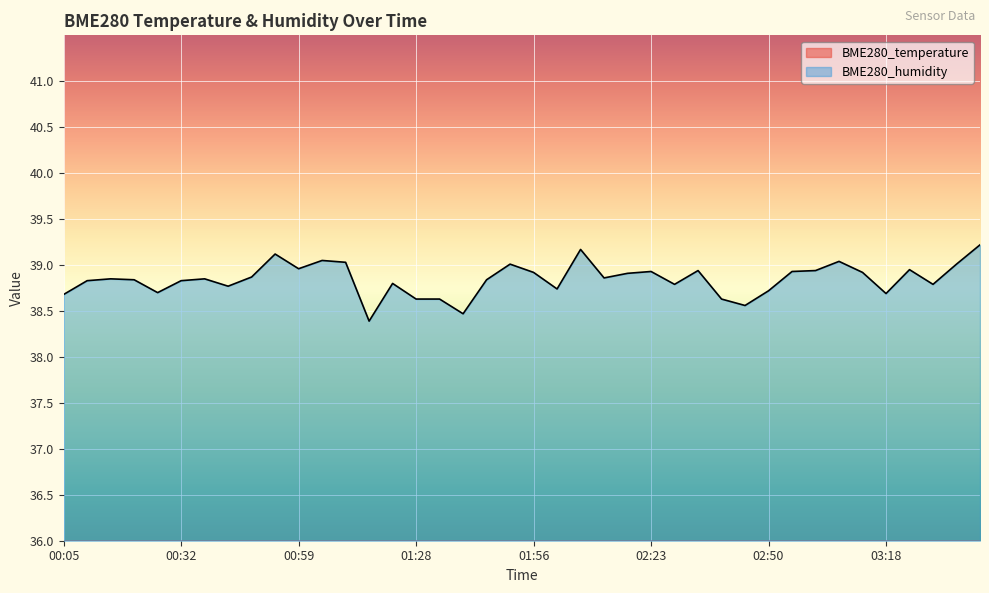

What is the label of the 26th point from the right?

01:22